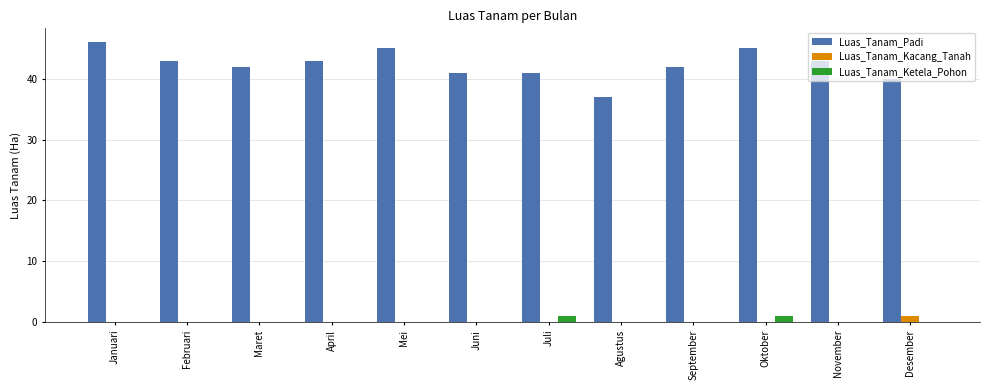

What is the difference between the Luas_Tanam_Padi values at Februari and Juli?

2